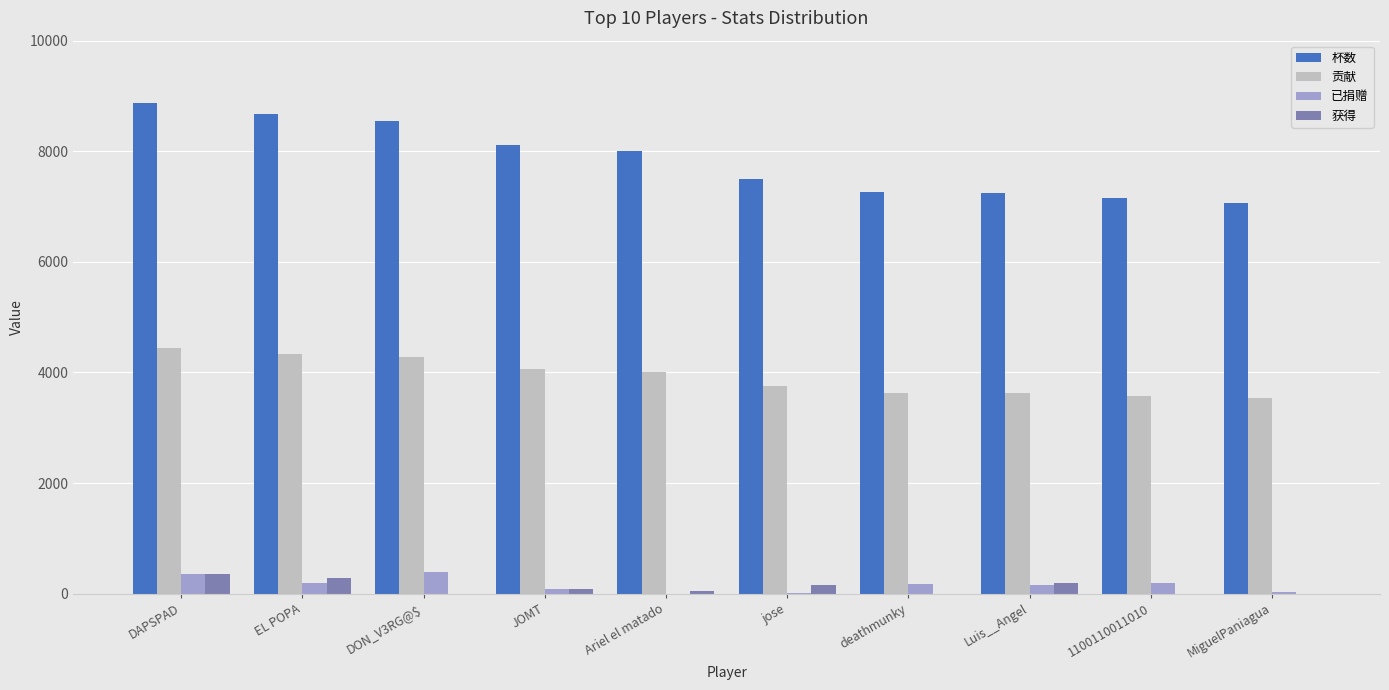

True or false: 杯数 has a value of 11560 at EL POPA.

False